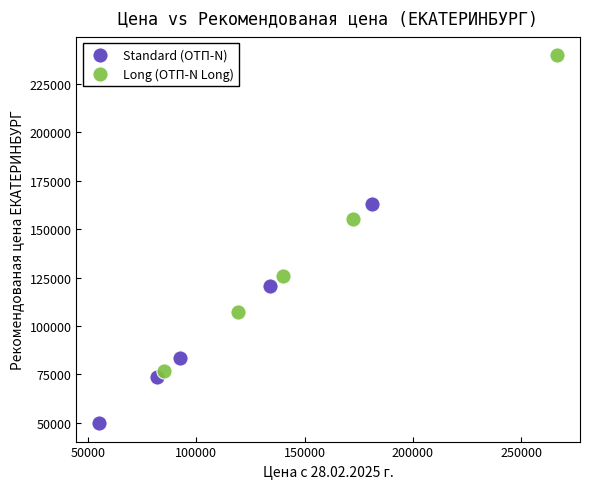

Which series reaches the minimum Y coordinate?

Standard (ОТП-N)